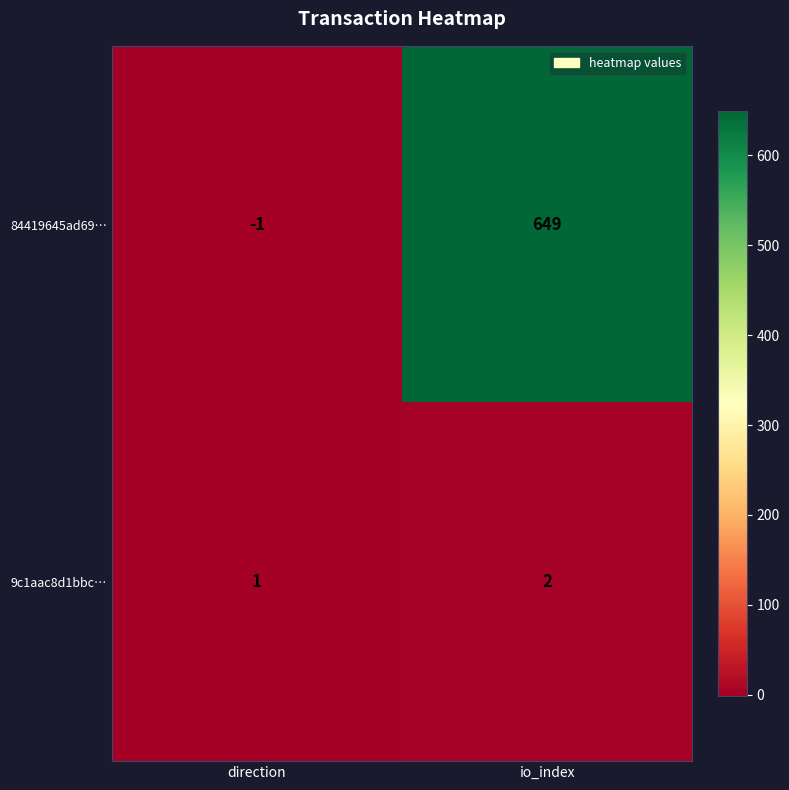

Between direction and io_index, which series saw the biggest shift?

84419645ad69…